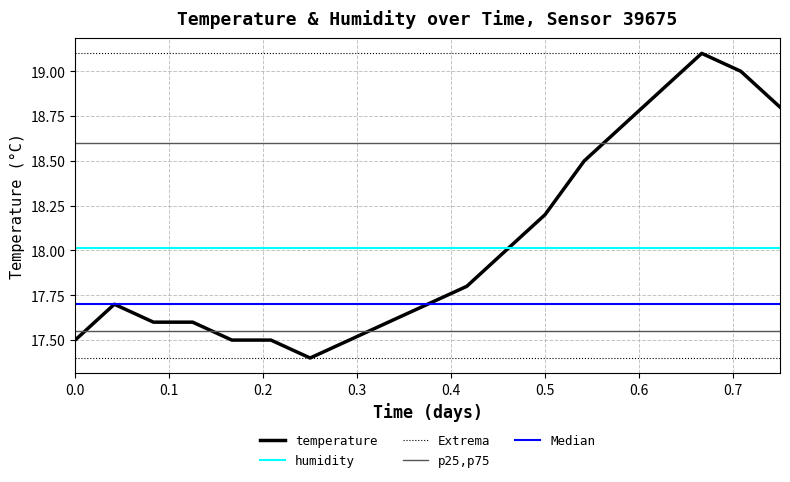

What are all the series names shown in the legend?

temperature, humidity, Extrema, p25,p75, Median